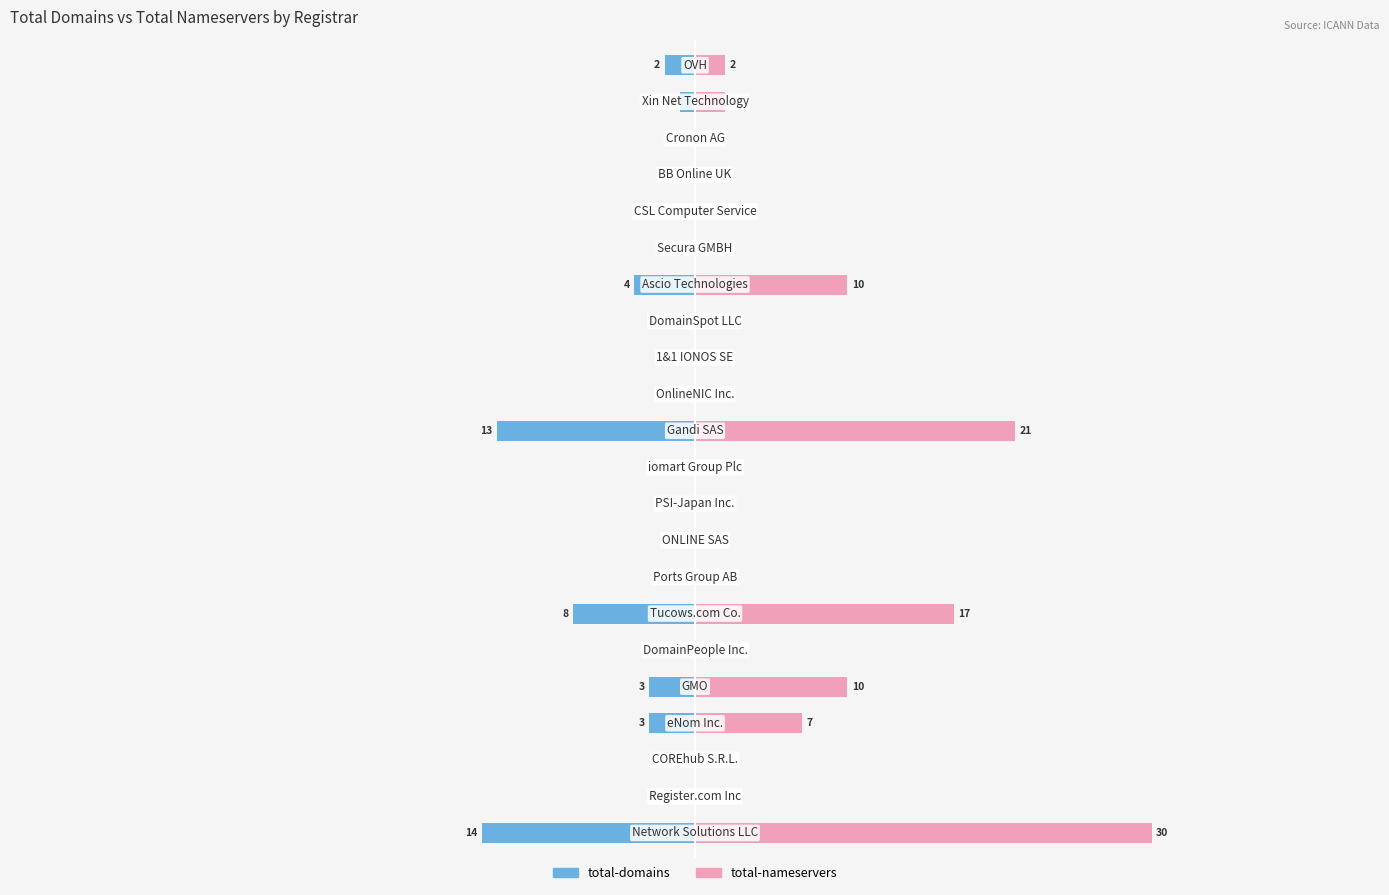

True or false: total-nameservers has a value of 0 at 18.

True